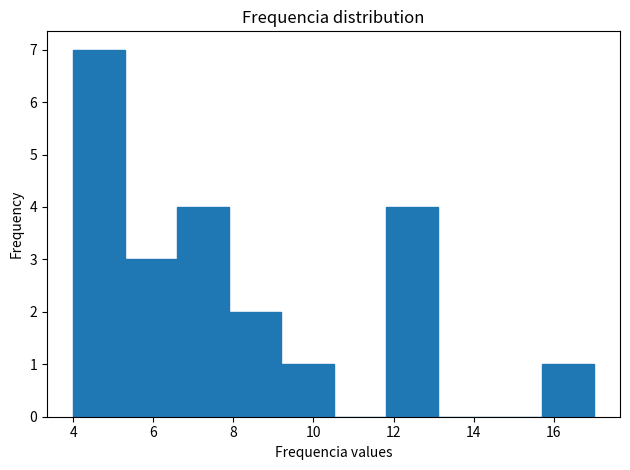

Reading left to right, list every bar in this chart as the range it spans on the x-axis followed by its height. Neither the bar edges nor the heights are printed on the chart, so give them approximately, as read against the axes.

4.0 to 5.3: 7
5.3 to 6.6: 3
6.6 to 7.9: 4
7.9 to 9.2: 2
9.2 to 10.5: 1
10.5 to 11.8: 0
11.8 to 13.1: 4
13.1 to 14.4: 0
14.4 to 15.7: 0
15.7 to 17.0: 1